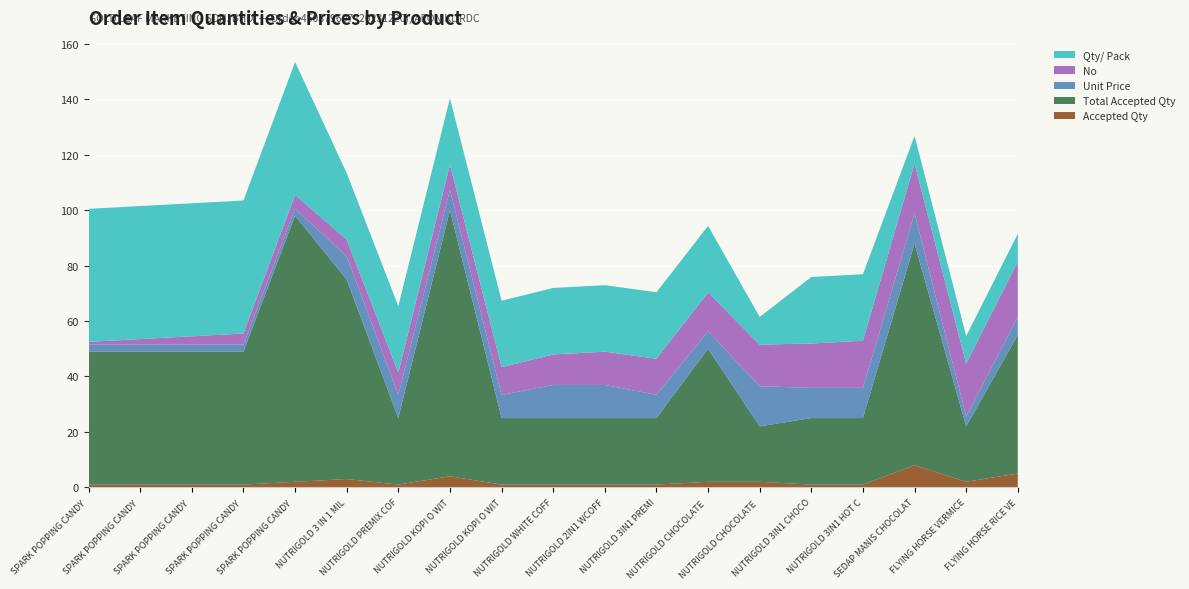

Reading left to right, extract all data points from this chart.

Accepted Qty: 1.0	1.0	1.0	1.0	2.0	3.0	1.0	4.0	1.0	1.0	1.0	1.0	2.0	2.0	1.0	1.0	8.0	2.0	5.0
Total Accepted Qty: 48.0	48.0	48.0	48.0	96.0	72.0	24.0	96.0	24.0	24.0	24.0	24.0	48.0	20.0	24.0	24.0	80.0	20.0	50.0
Unit Price: 2.5	2.5	2.5	2.5	2.5	8.4	8.4	7.4	8.3	11.9	11.9	8.4	6.3	14.5	10.9	10.9	10.8	3.6	6.5
No: 1.0	2.0	3.0	4.0	5.0	6.0	8.0	9.0	10.0	11.0	12.0	13.0	14.0	15.0	16.0	17.0	18.0	19.0	20.0
Qty/ Pack: 48.0	48.0	48.0	48.0	48.0	24.0	24.0	24.0	24.0	24.0	24.0	24.0	24.0	10.0	24.0	24.0	10.0	10.0	10.0